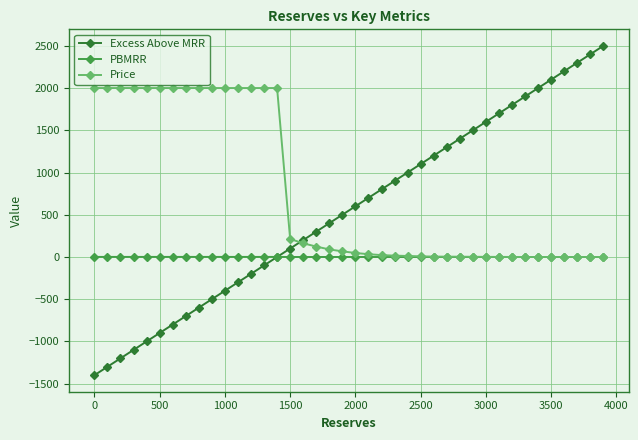

True or false: Price and Excess Above MRR intersect in this chart.

True